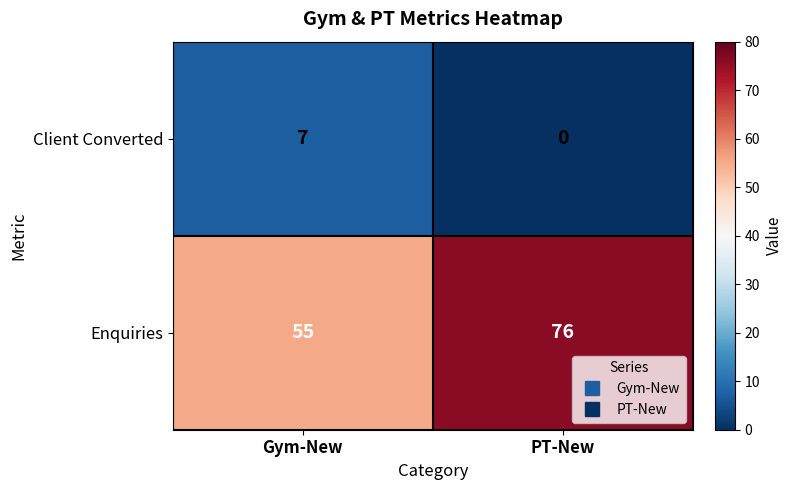

How many positive values does the Client Converted series have?

1